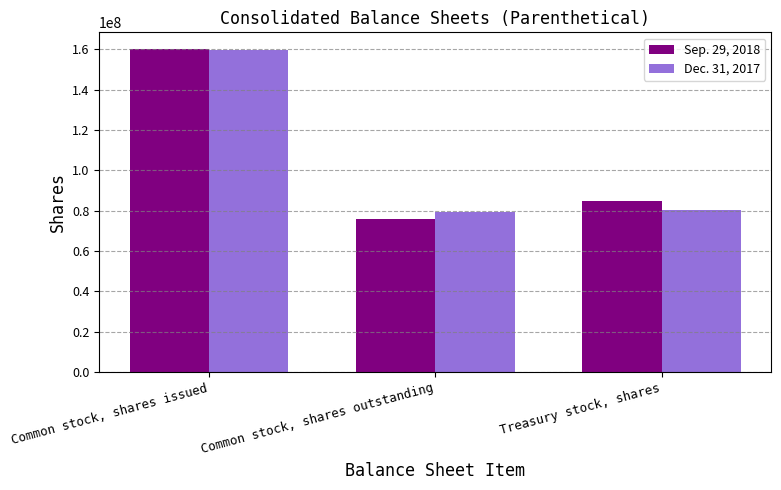

How many values in the Sep. 29, 2018 series are below 84638000?

1